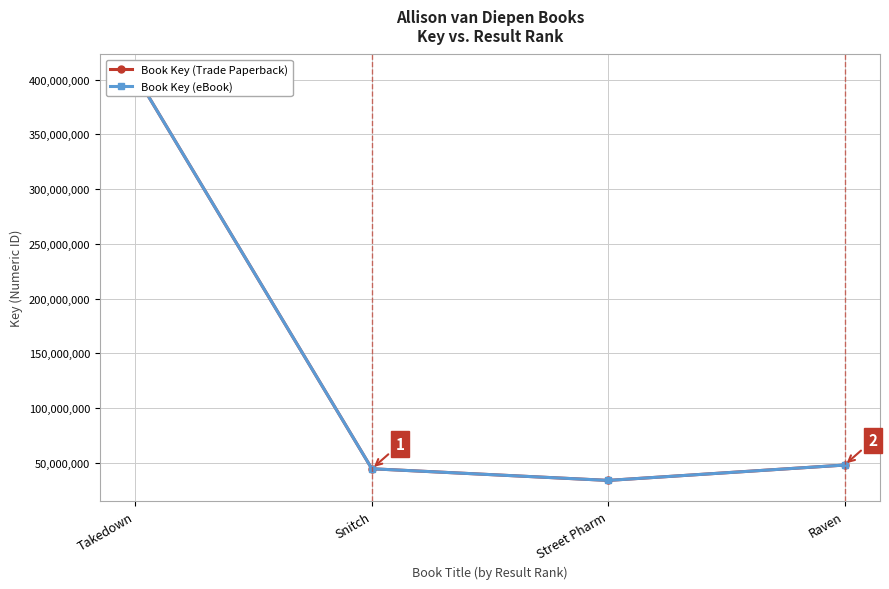

What is the label of the 3rd point from the left?

Street Pharm